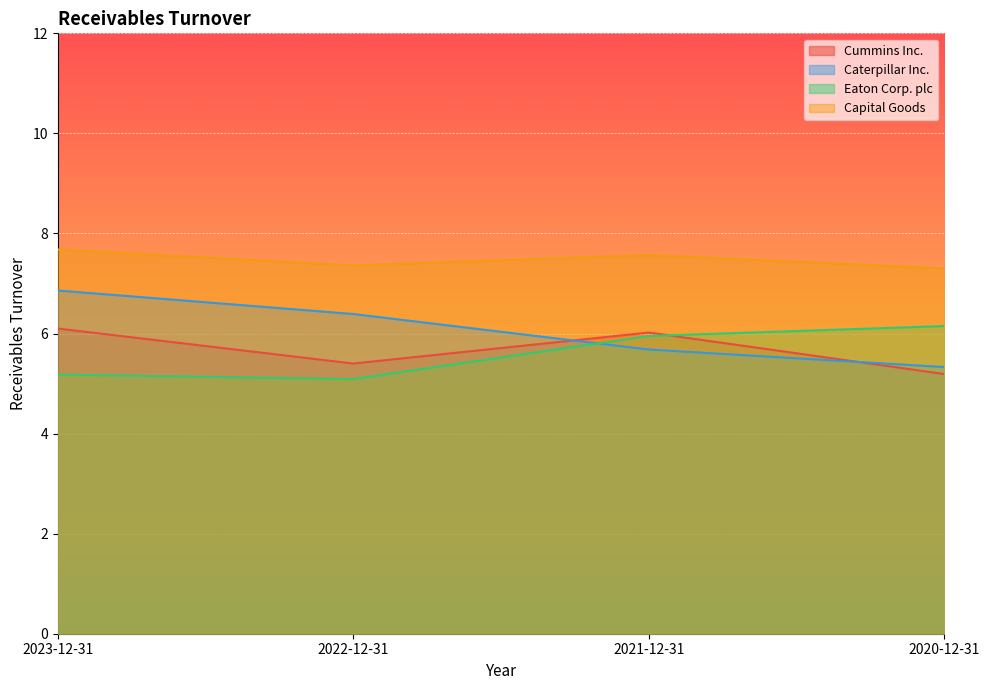

At which category does the chart reach its peak across all series?

2023-12-31